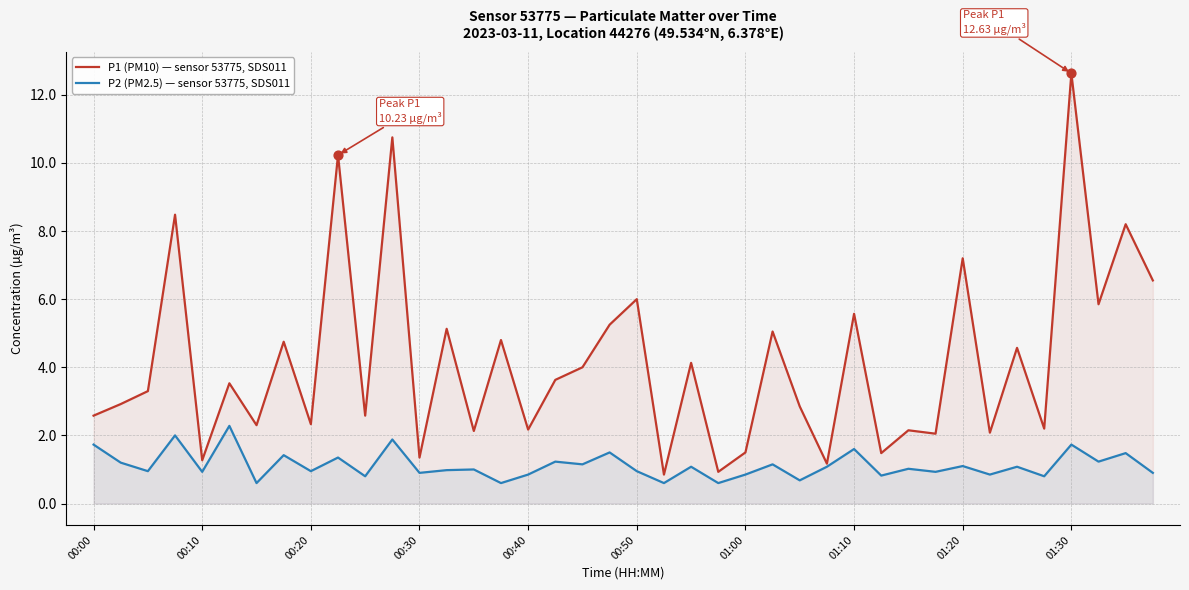

Which series has the widest spread of Y values?

P1 (PM10) — sensor 53775, SDS011